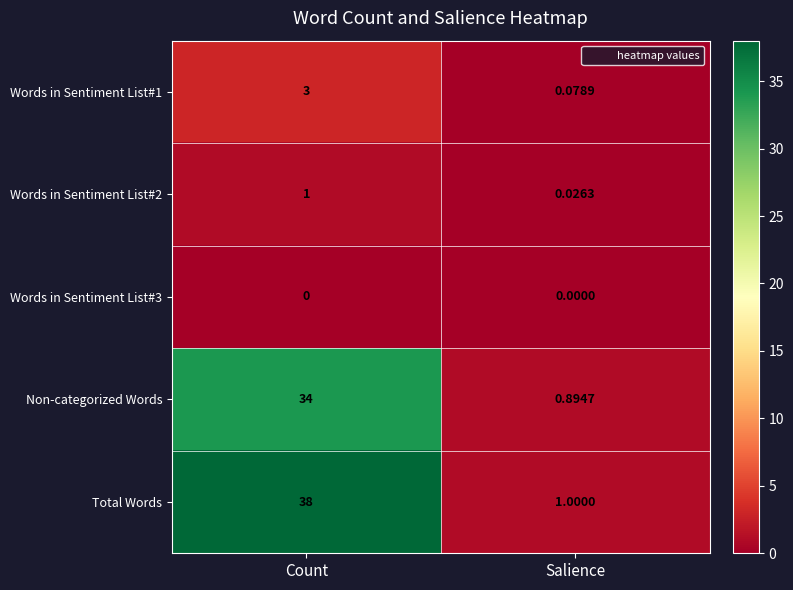

Which series has the widest spread of values?

Total Words